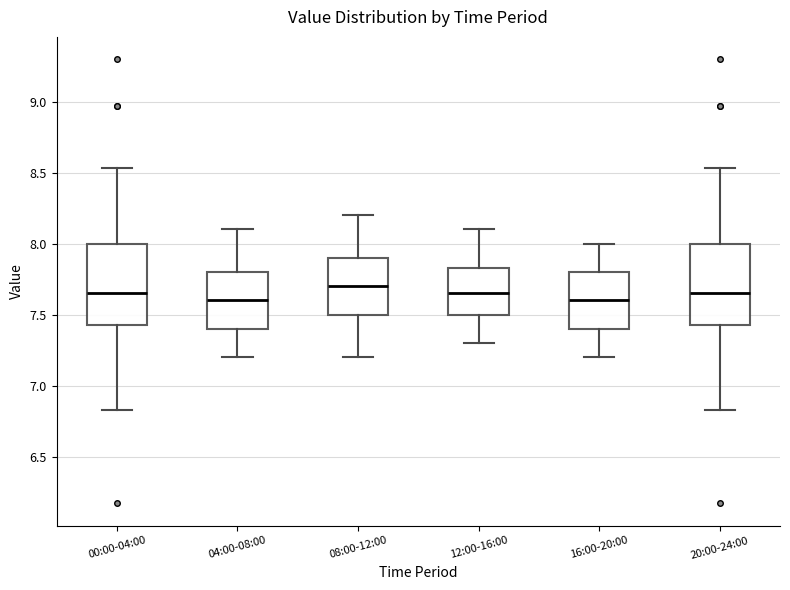

Reading left to right, transcribe this box plot: for each box, give where its median line is, the range the box spans, and where its two whiskers end, as read against the y-axis. The values are not printed on the chart, so give them approximately, as read against the axis.

00:00-04:00: median 7.65, box 7.45 to 8.00, whiskers 6.85 to 8.55
04:00-08:00: median 7.60, box 7.40 to 7.80, whiskers 7.20 to 8.10
08:00-12:00: median 7.70, box 7.50 to 7.90, whiskers 7.20 to 8.20
12:00-16:00: median 7.65, box 7.50 to 7.85, whiskers 7.30 to 8.10
16:00-20:00: median 7.60, box 7.40 to 7.80, whiskers 7.20 to 8.00
20:00-24:00: median 7.65, box 7.45 to 8.00, whiskers 6.85 to 8.55